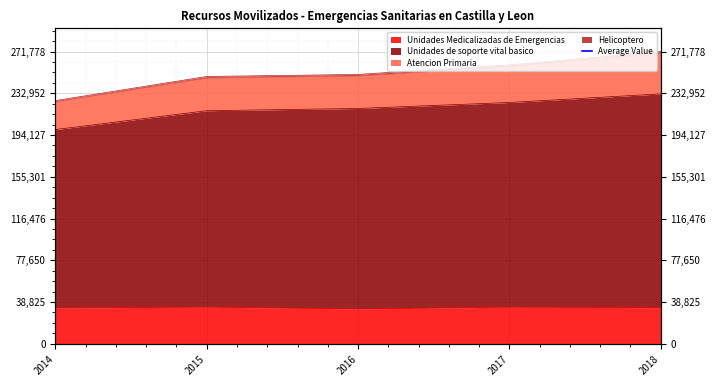

What is the total value across all series at 2016?

251250